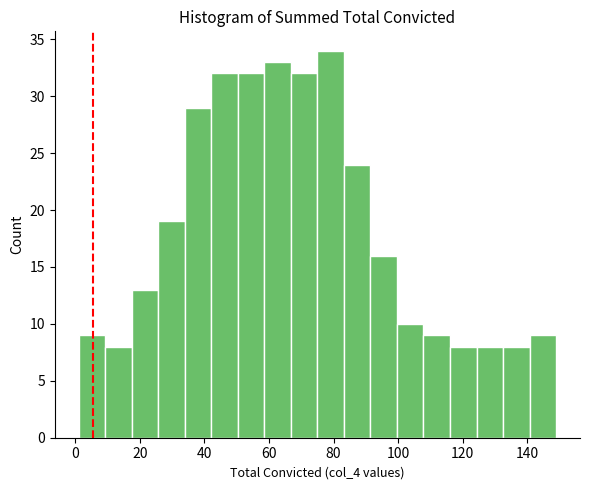

Reading left to right, transcribe this chart: for each bar, give the range it covers on the x-axis and its height. Neither the bar edges nor the heights are printed on the chart, so give them approximately, as read against the axes.

2 to 10: 9
10 to 18: 8
18 to 26: 13
26 to 34: 19
34 to 42: 29
42 to 50: 32
50 to 58: 32
58 to 66: 33
66 to 76: 32
76 to 84: 34
84 to 92: 24
92 to 100: 16
100 to 108: 10
108 to 116: 9
116 to 124: 8
124 to 132: 8
132 to 140: 8
140 to 150: 9